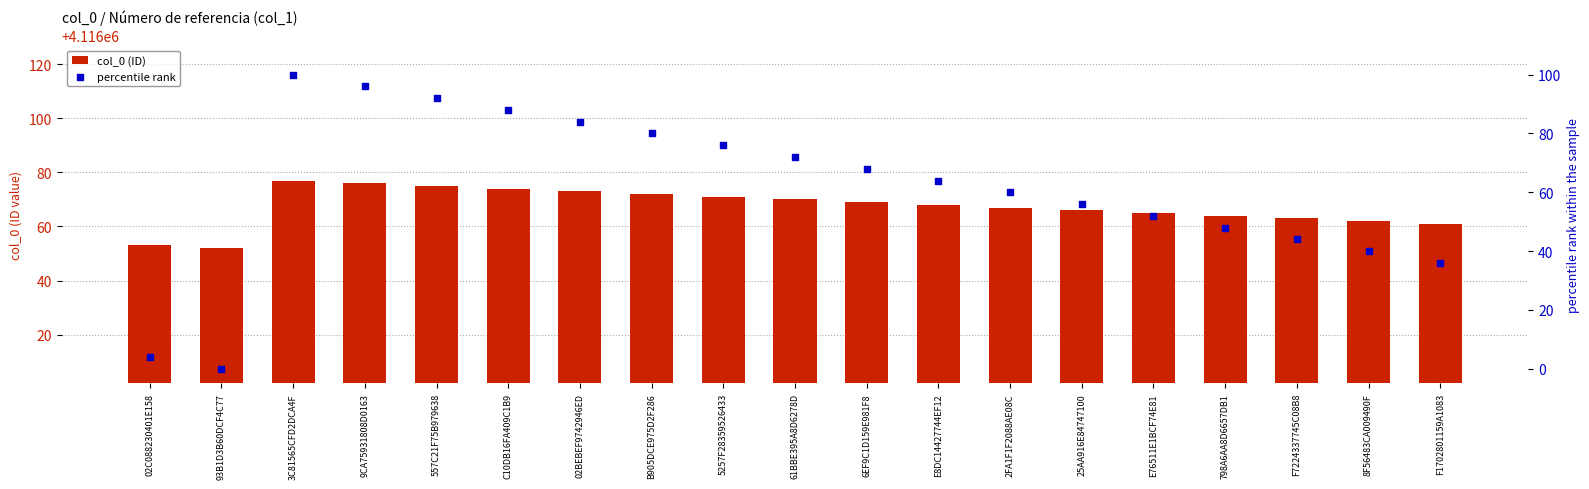

What are all the series names shown in the legend?

col_0 (ID), percentile rank